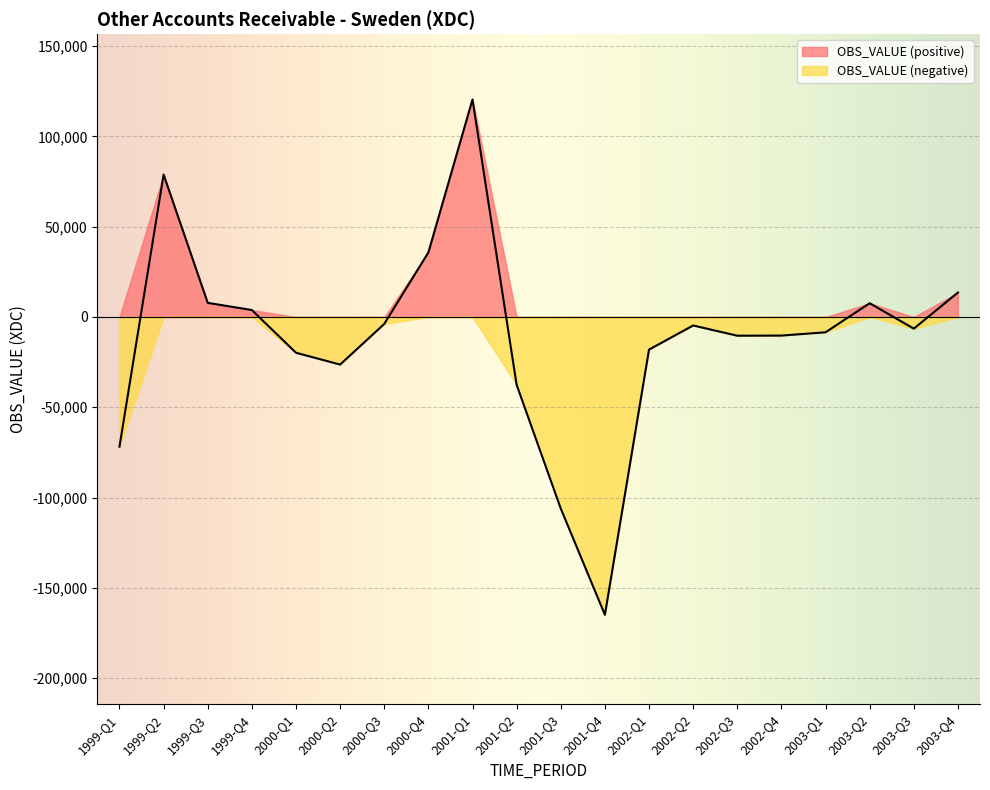

True or false: there are more than 0 points higher than both neighbors.

True